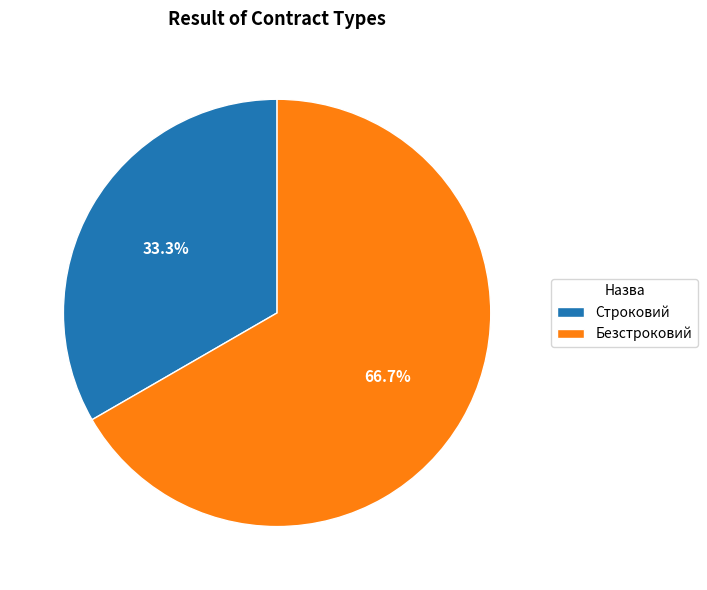

What is the ratio of the value at Безстроковий to the value at Строковий?

2.0